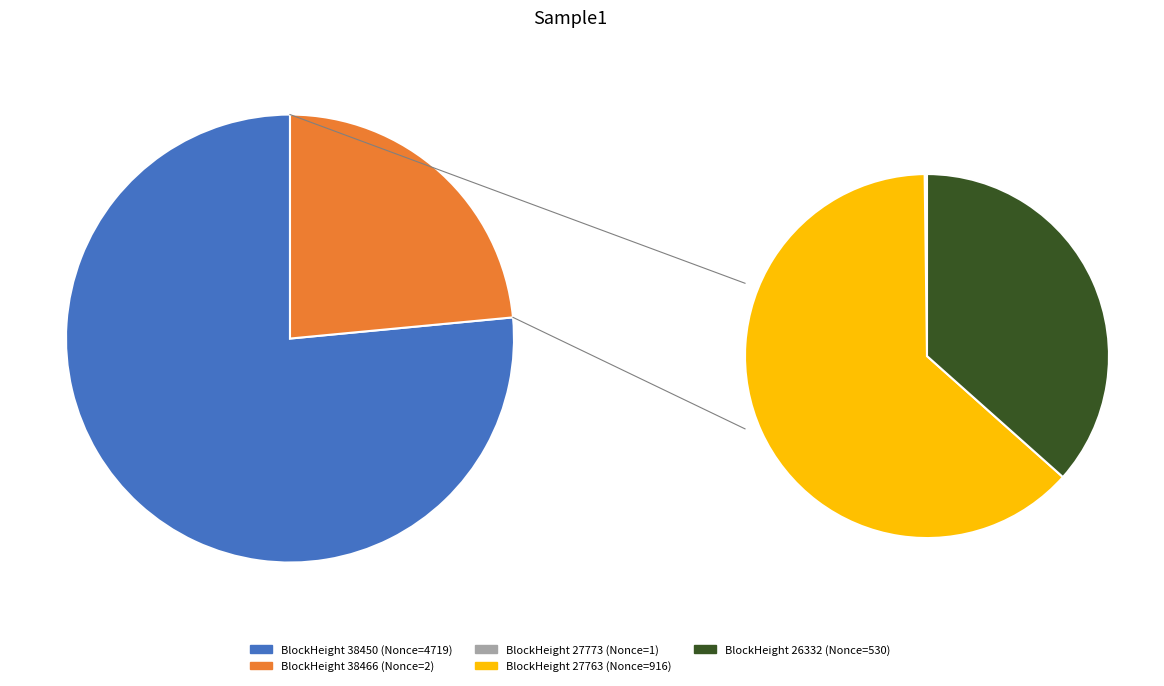

Do 27763 and 26332 together represent more than half of the pie?

No